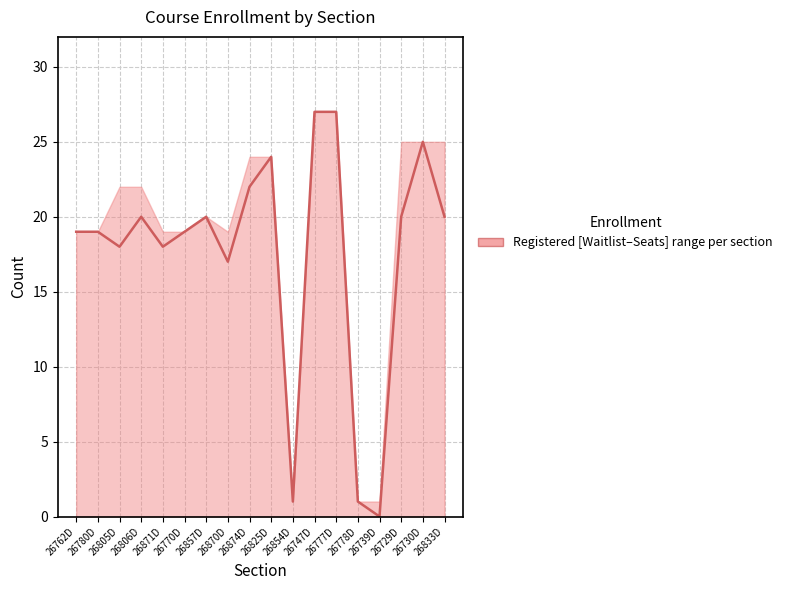

What is the approximate value at 26730D, to the nearest 5?

25